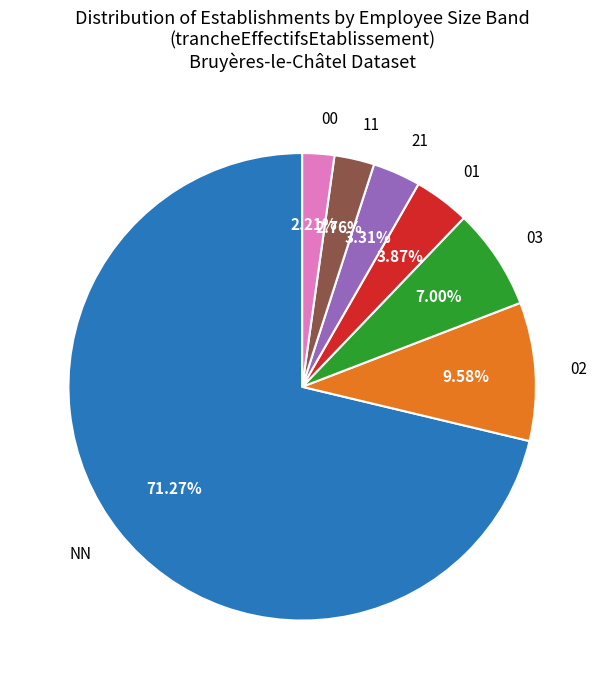

Is there a majority slice in this chart?

Yes